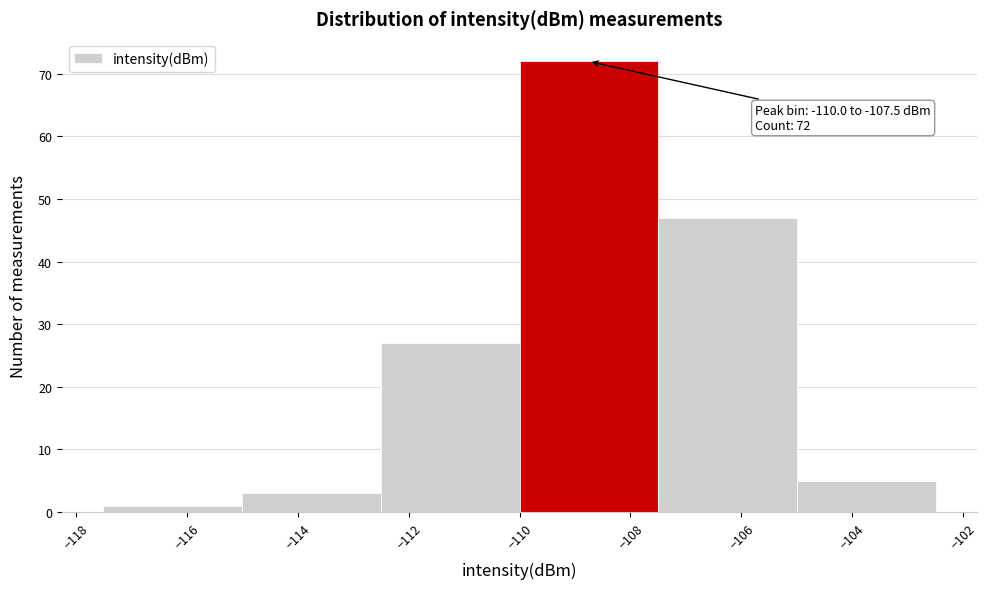

Over which range of the x-axis is the bar tallest?

-110.0 to -107.5